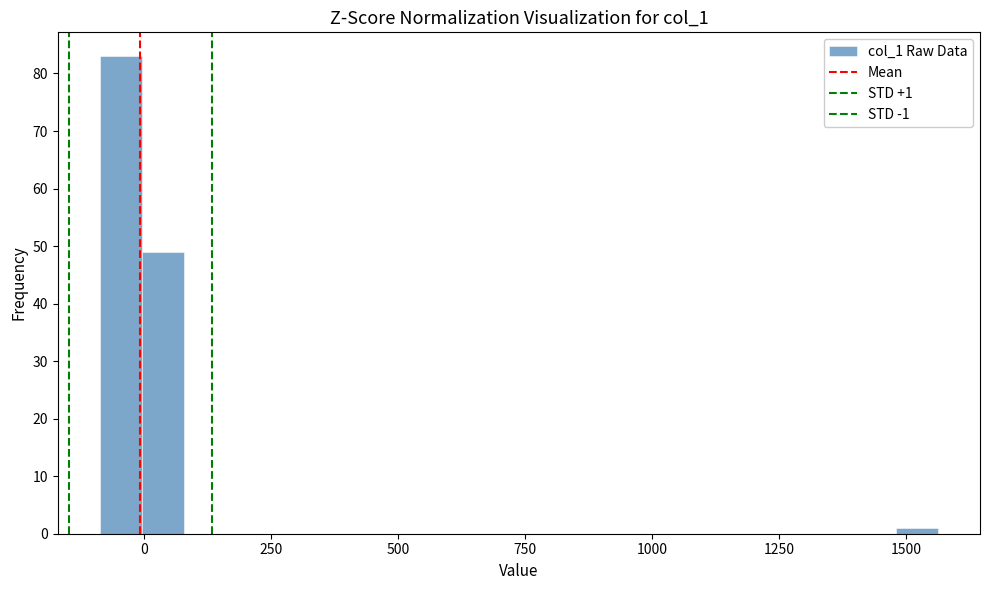

Around what value on the x-axis is the tallest bar? Give the approximate position of its centre, as read against the axis.

-50